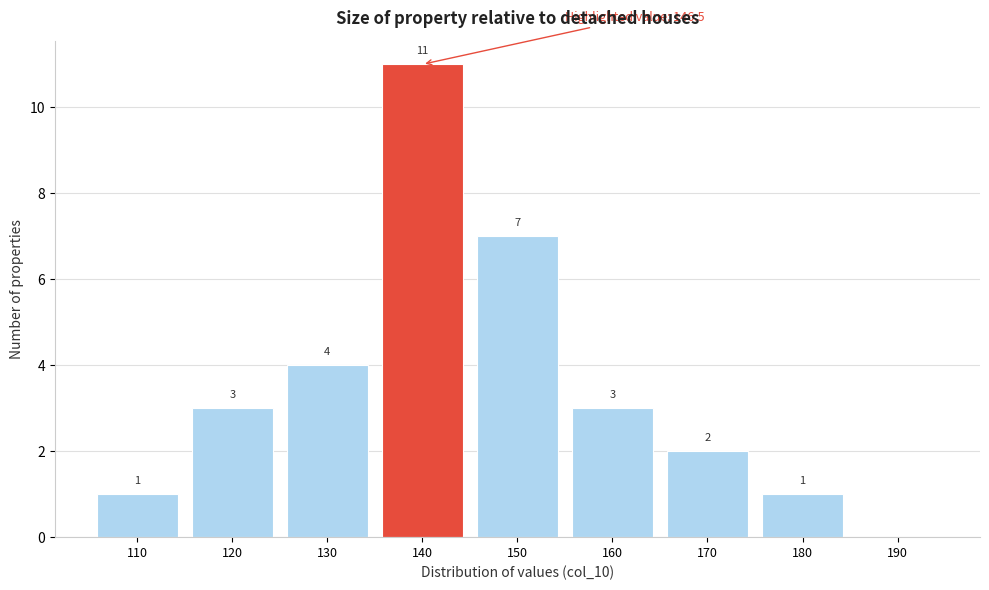

Reading right to left, list all the values displayed in this chart.

190=0	180=1	170=2	160=3	150=7	140=11	130=4	120=3	110=1